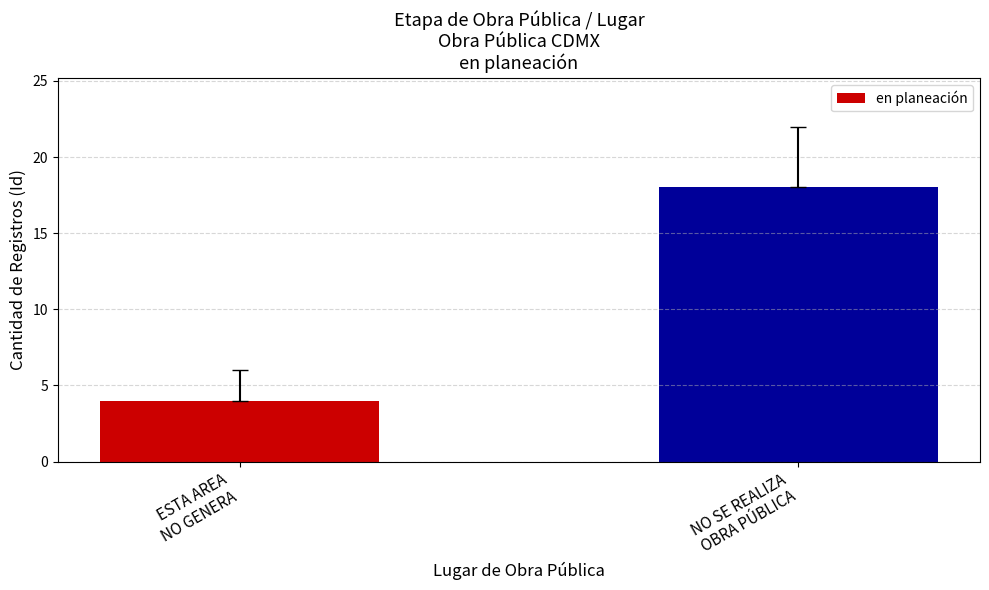

Which label corresponds to the smallest value in the chart?

ESTA AREA
NO GENERA